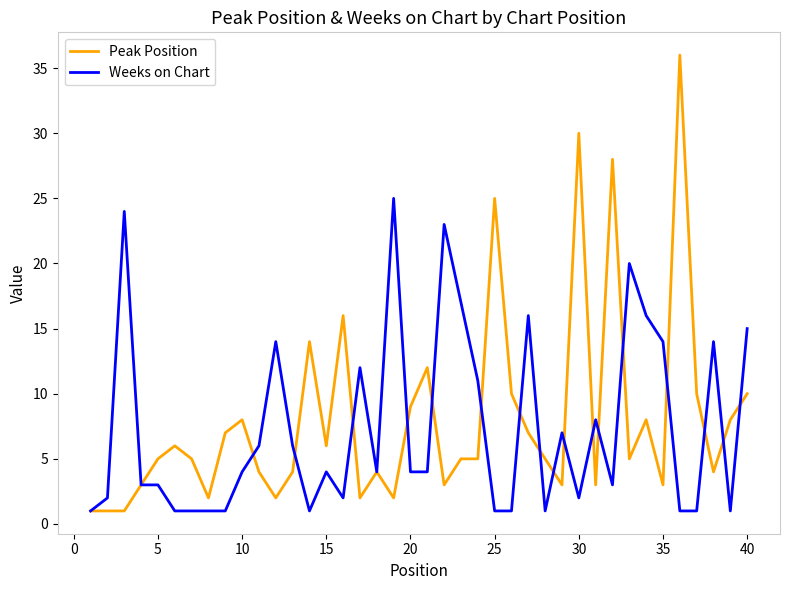

What is the sum of all Weeks on Chart values?

295